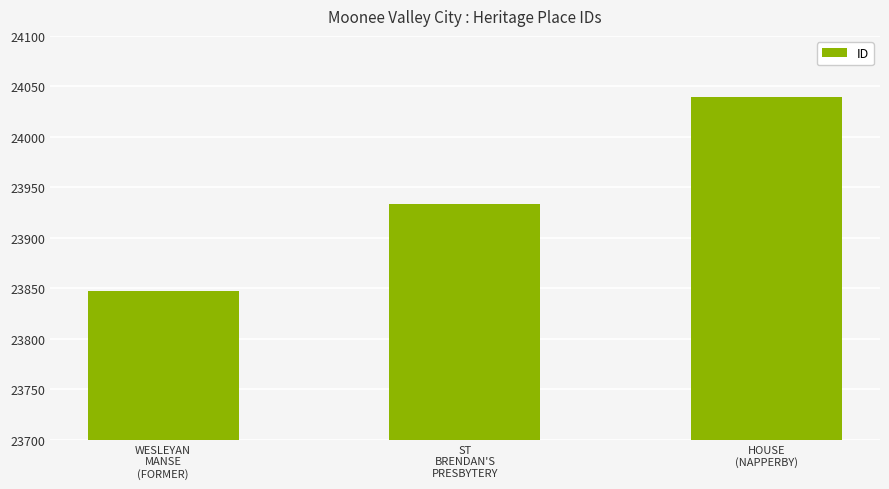

What is the maximum value shown in the chart?

24039